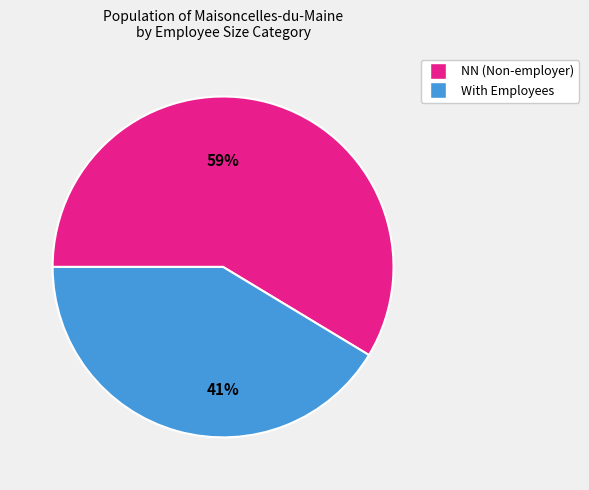

How many slices are in this pie chart?

2